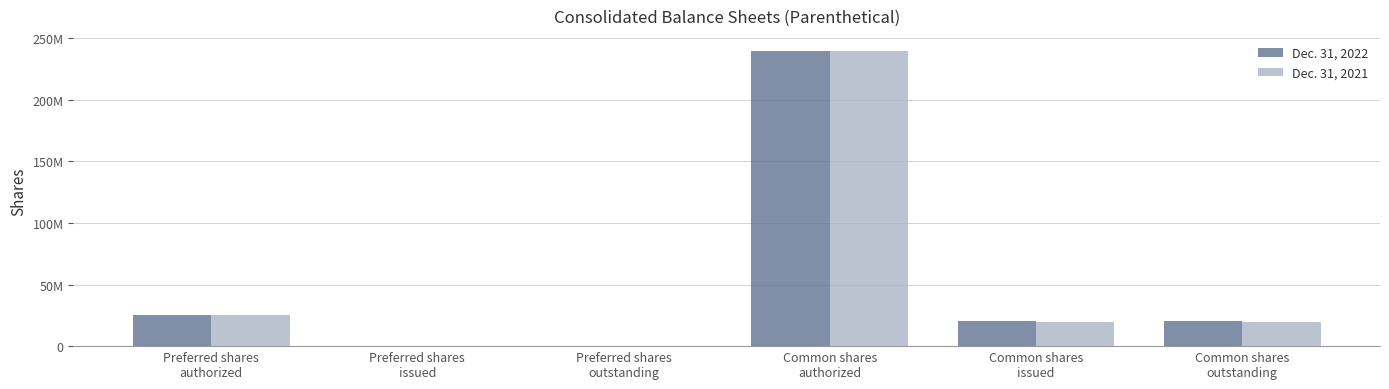

What is the label of the 2nd bar from the left?

Preferred shares
issued